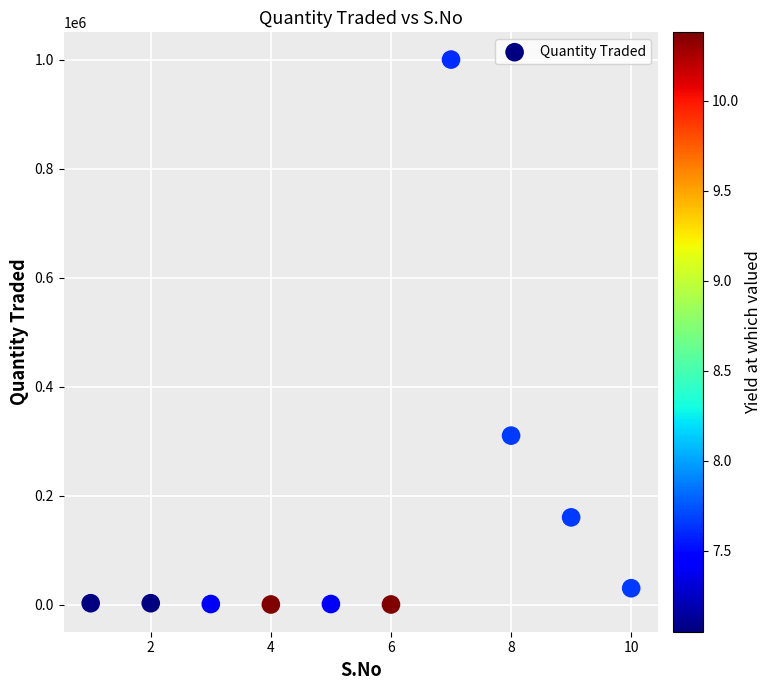

What Y value in the scatter plot is closest to 500090?

310000